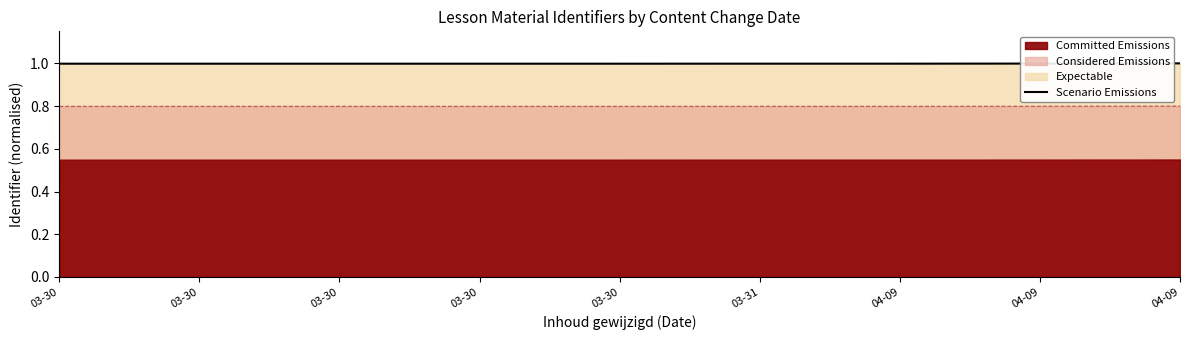

List the labels in order of value, largest first.

04-09, 04-09, 03-31, 04-09, 03-30, 03-30, 03-30, 03-30, 03-30